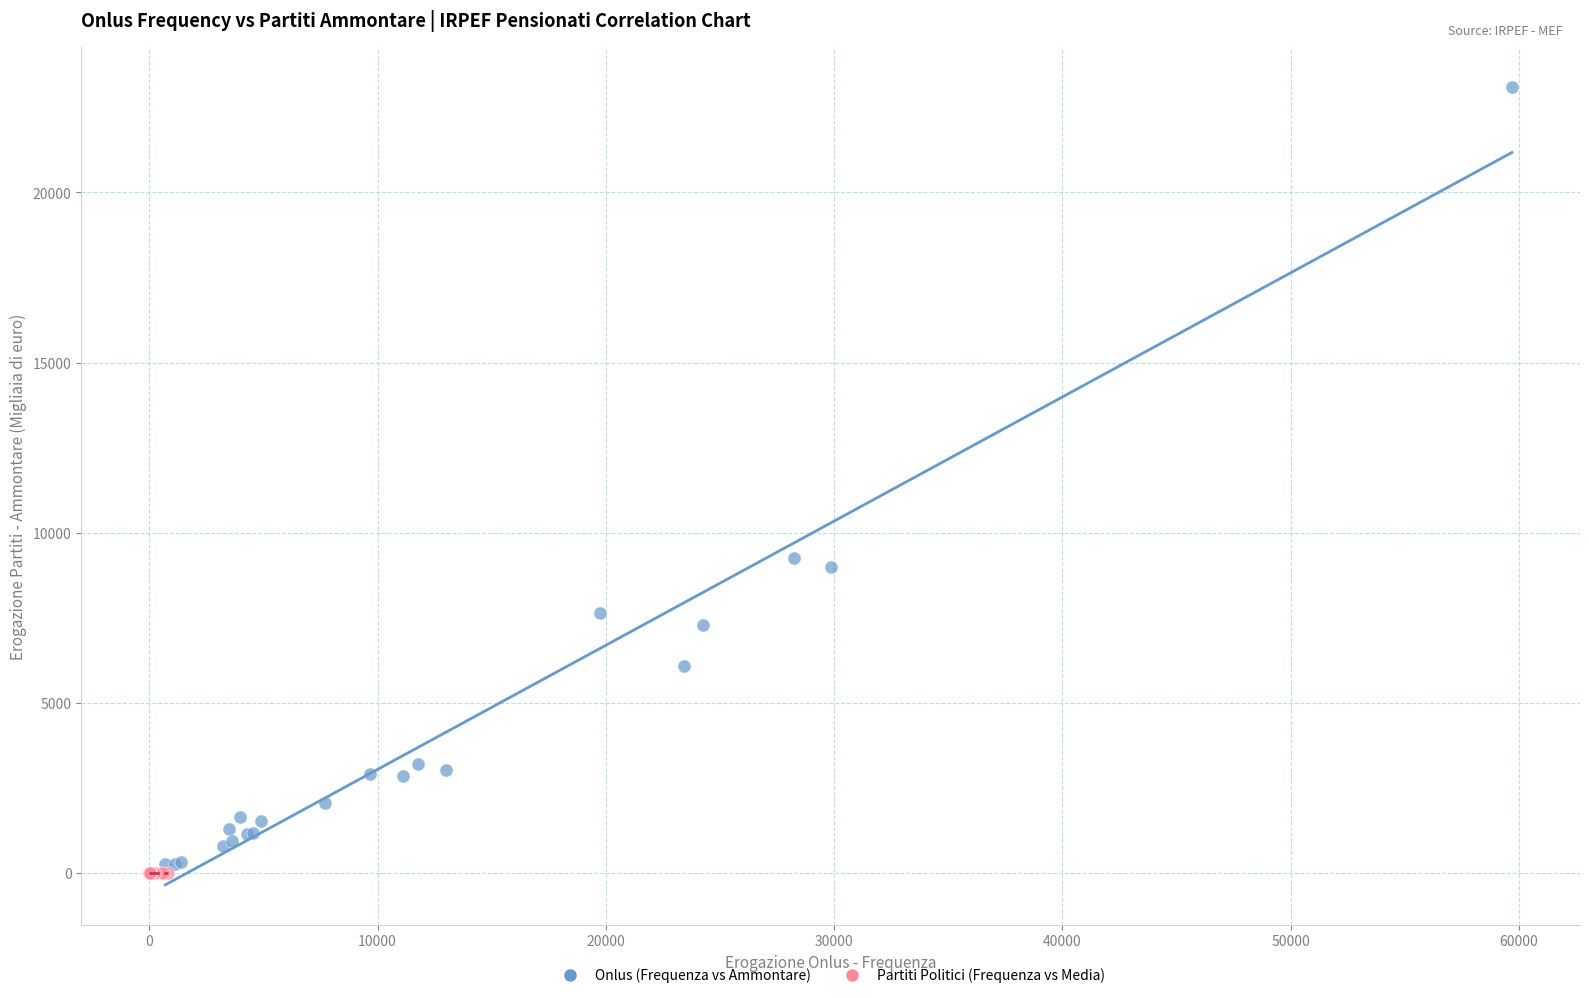

Which series reaches the maximum Y coordinate?

Onlus (Frequenza vs Ammontare)